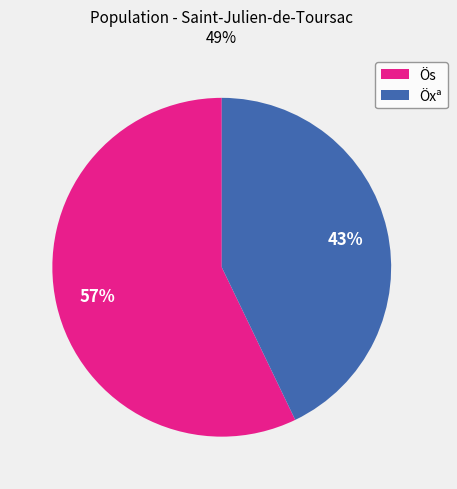

Rank the categories by value from highest to lowest.

Ös, Öxª